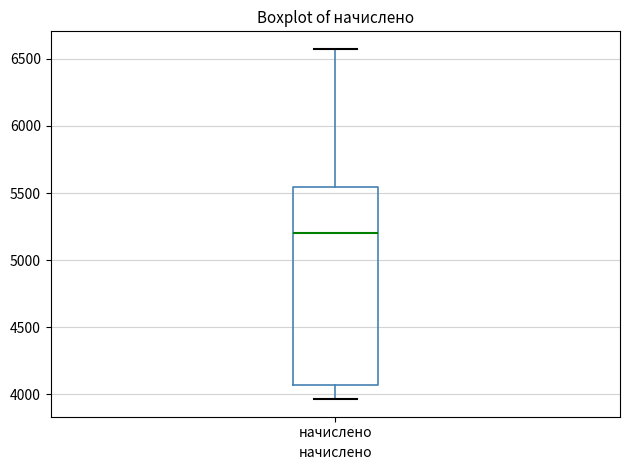

Where does the lower whisker of the box for начислено end on the y-axis? The values are not printed on the chart, so give them approximately, as read against the axis.

3950